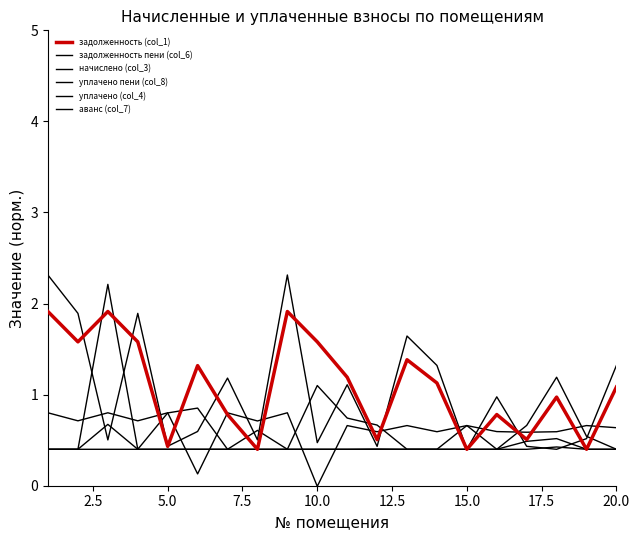

What is the difference between the maximum and minimum values in the уплачено (col_4) series?

1.8